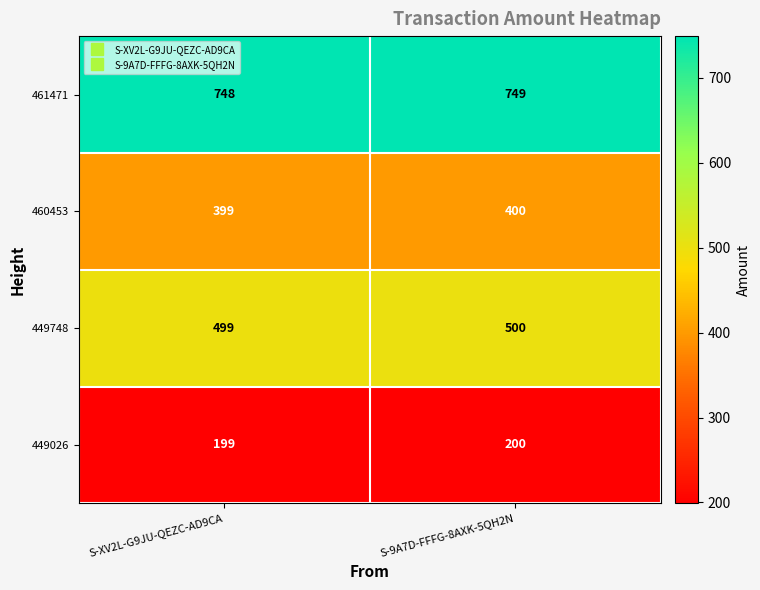

What value does the 460453 series have at S-9A7D-FFFG-8AXK-5QH2N?

400